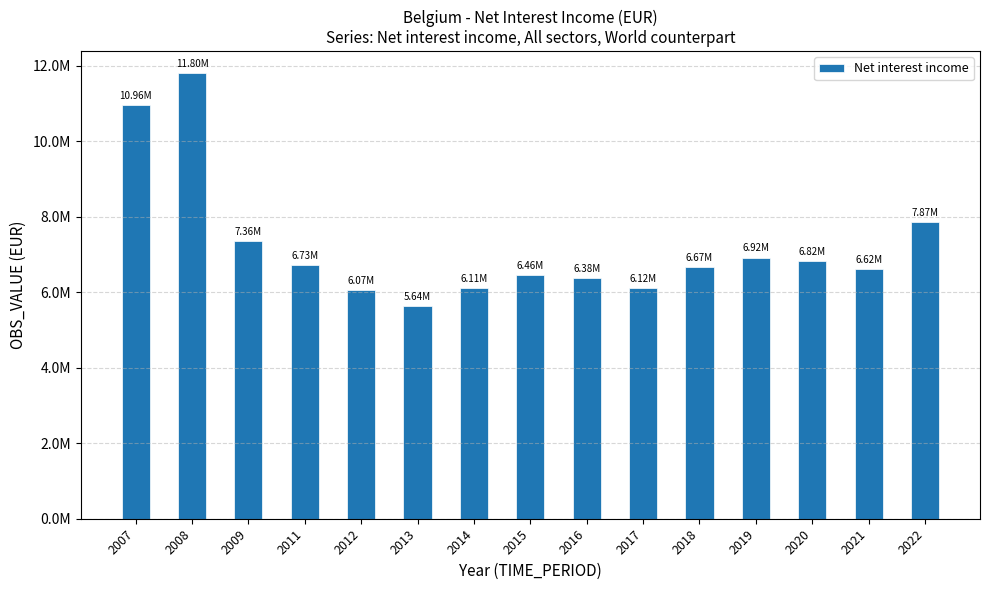

Are the bars horizontal?

No